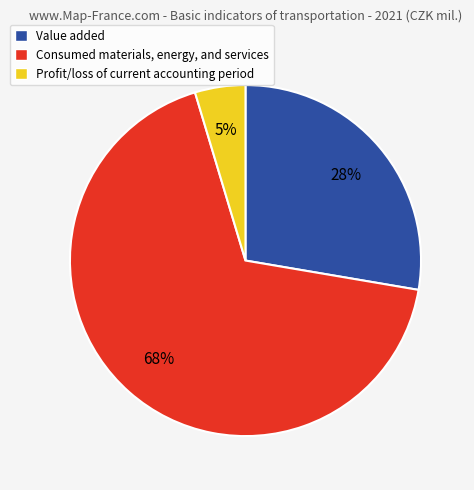

Is Value added the majority of the pie?

No